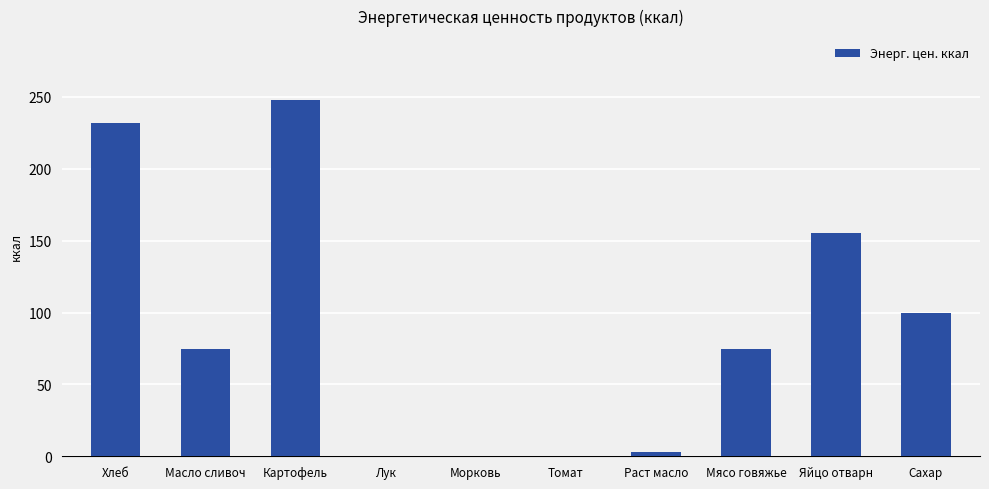

Is it true that the value at Картофель is 247.7?

True